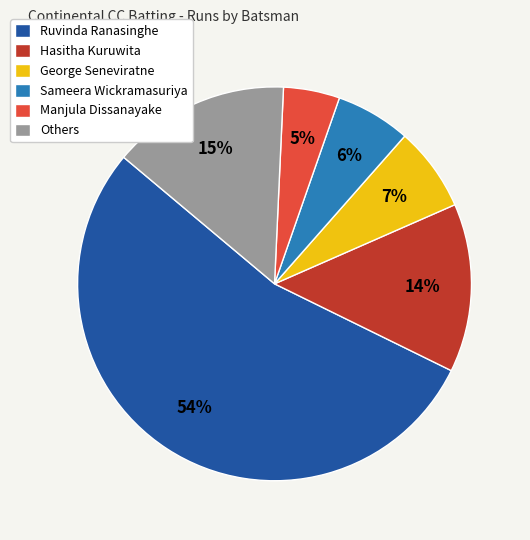

Is the sum of Sameera Wickramasuriya and Others greater than half?

No